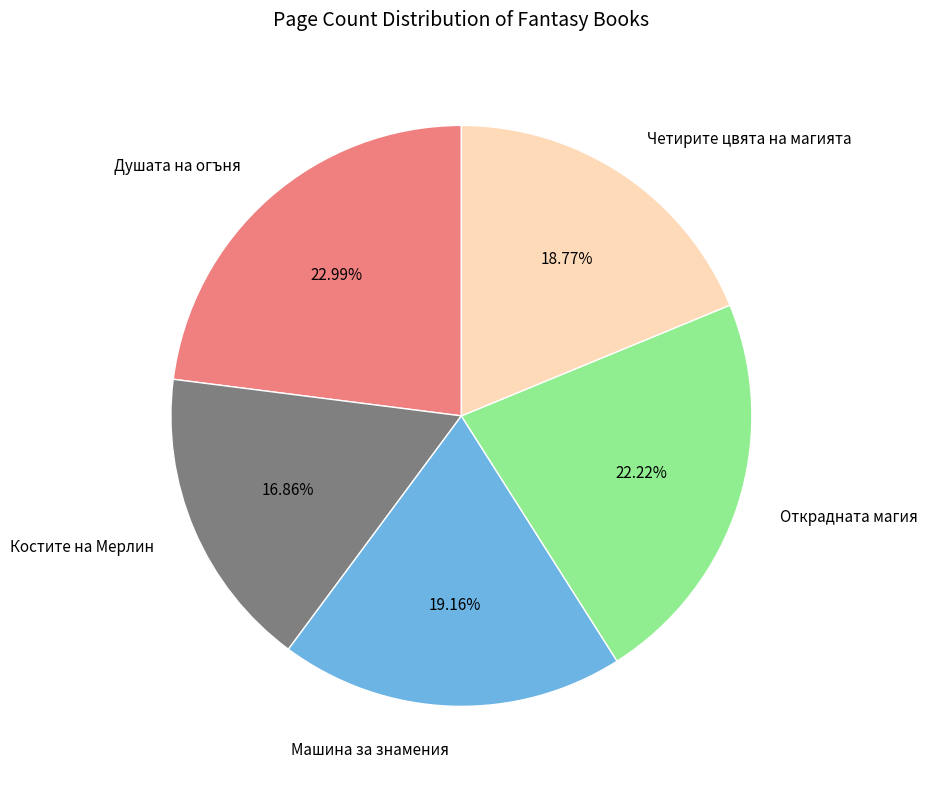

Which category has the smallest portion of the pie?

Костите на Мерлин